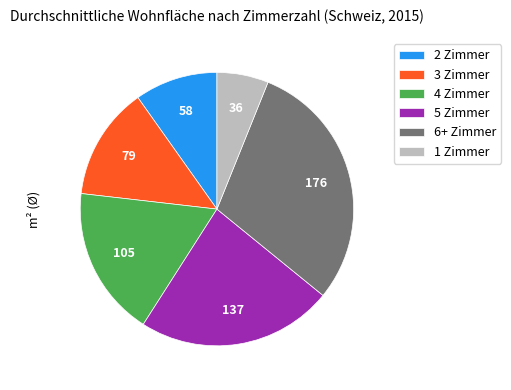

What is the smallest slice in the pie chart?

1 Zimmer